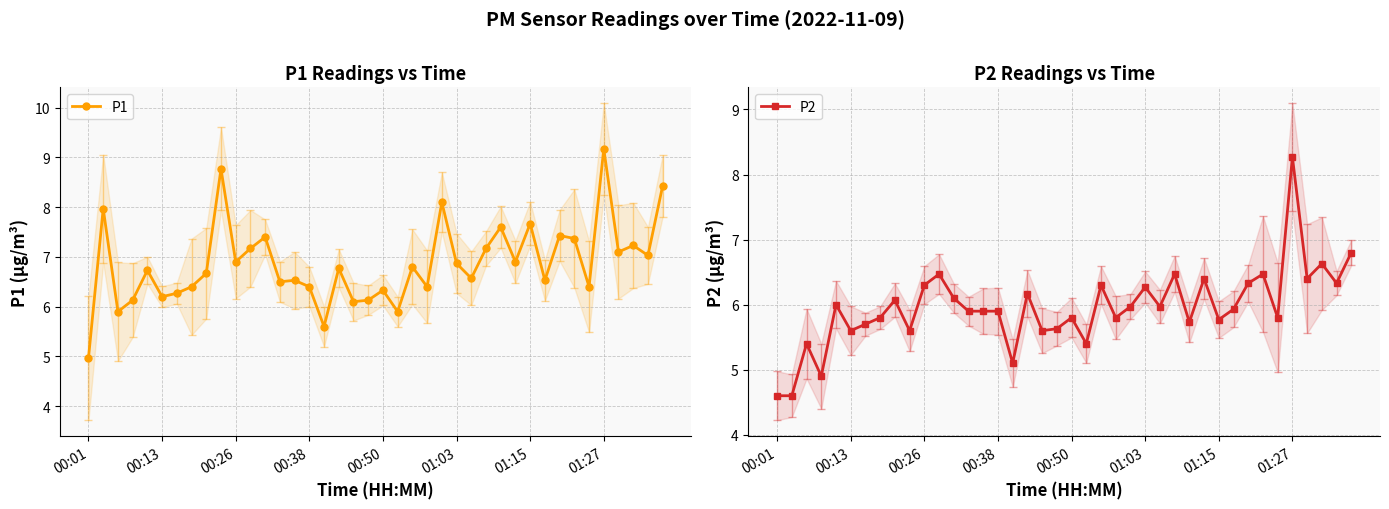

Which series has the largest total across all categories?

P1